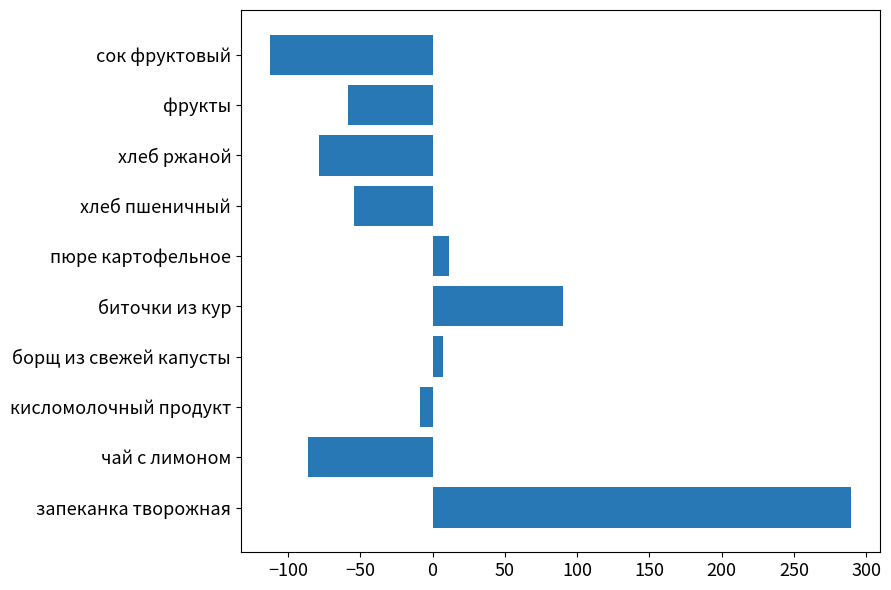

True or false: the data shows 105.9 at запеканка творожная.

False